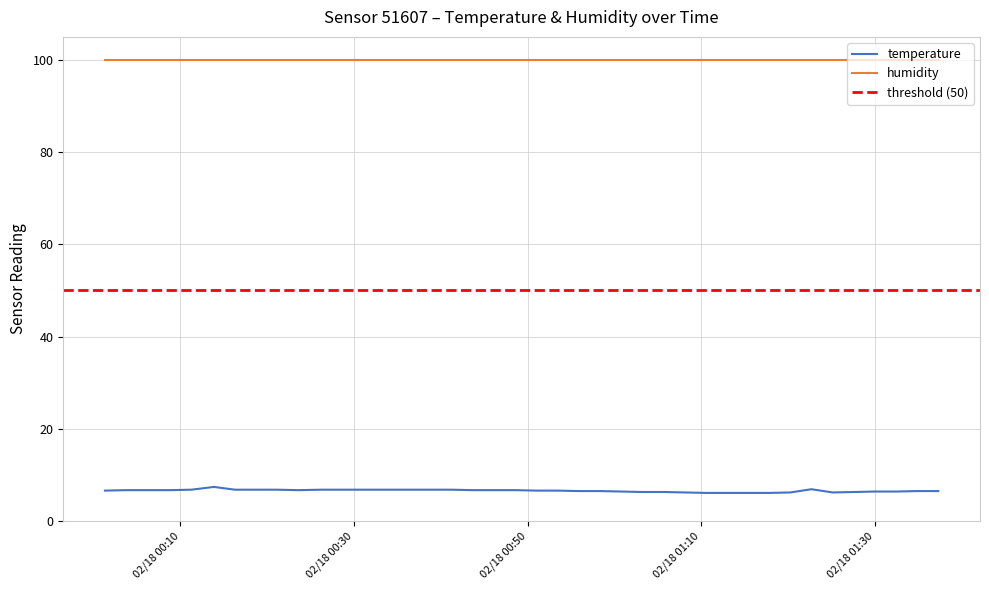

What is the maximum value for temperature?

7.4